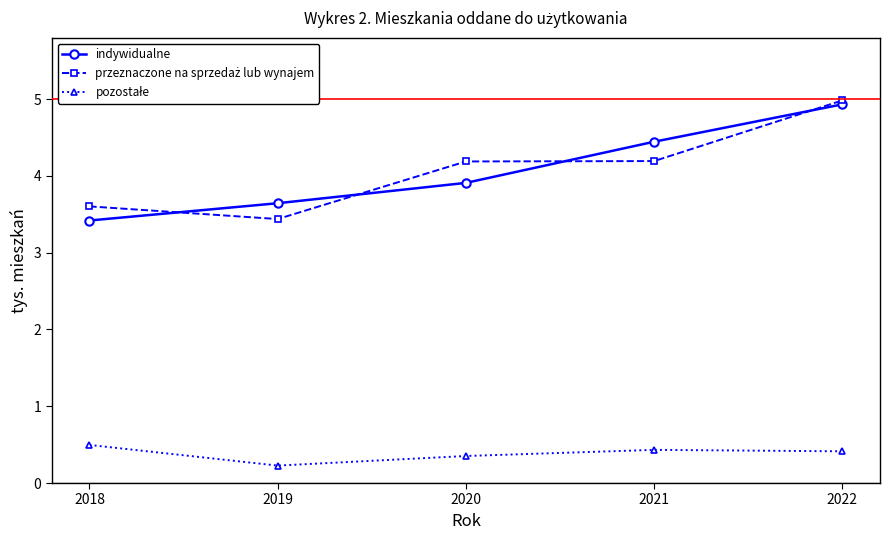

True or false: indywidualne has more than 0 interior local peaks.

False